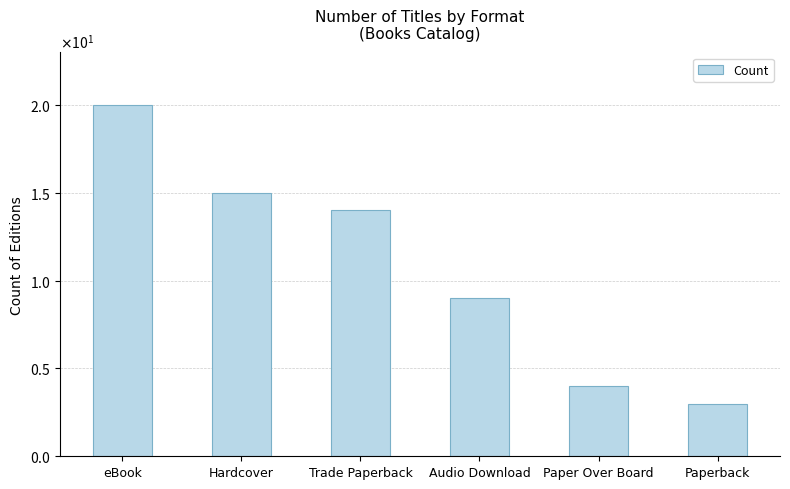

List the labels in order of value, largest first.

eBook, Hardcover, Trade Paperback, Audio Download, Paper Over Board, Paperback